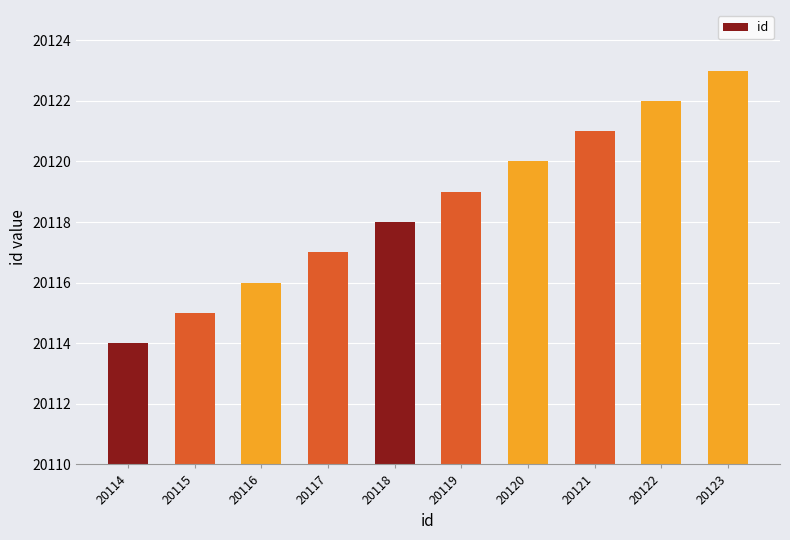

Does the chart contain any negative values?

No